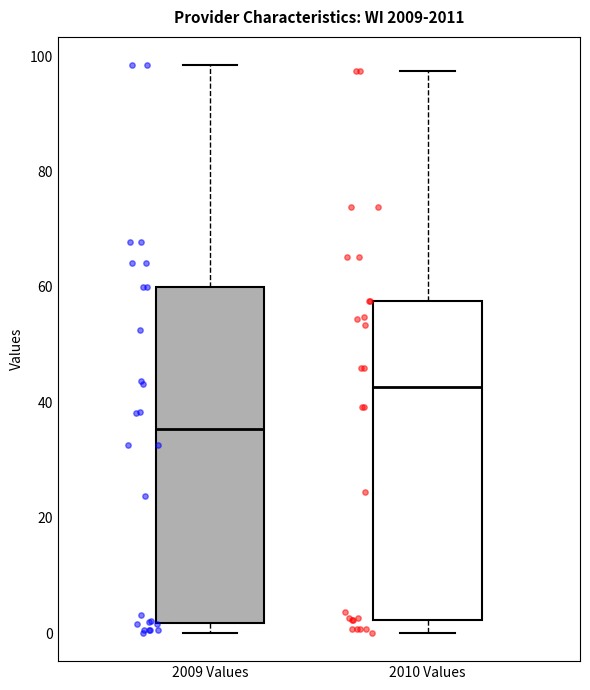

Reading left to right, read every box against the y-axis: the position of its median line, the range the box covers, and the ends of its whiskers. The values are not printed on the chart, so give them approximately, as read against the axis.

2009 Values: median 36, box 2 to 60, whiskers 0 to 98
2010 Values: median 42, box 2 to 58, whiskers 0 to 98